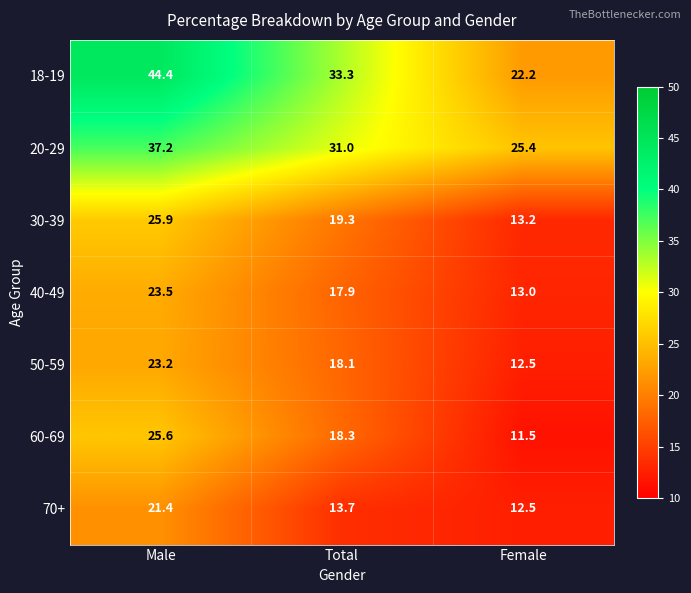

What is the total value across all series at Female?

110.3